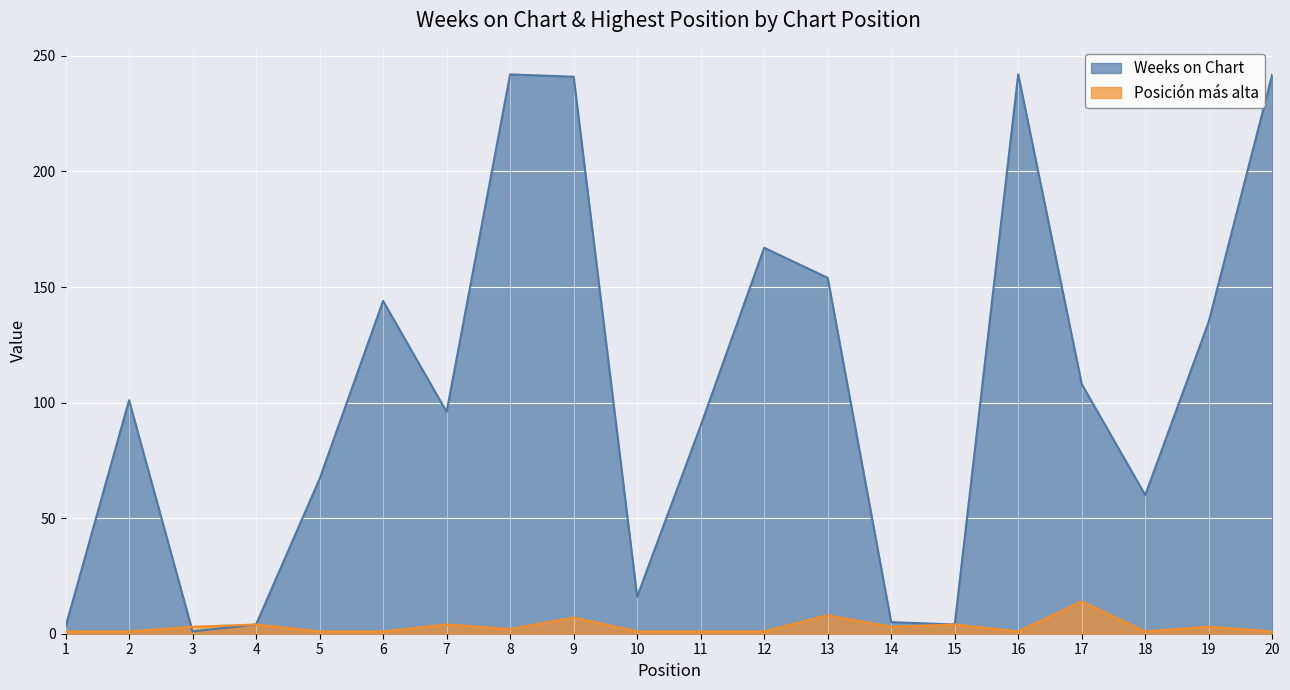

Which label corresponds to the largest value in the chart?

8